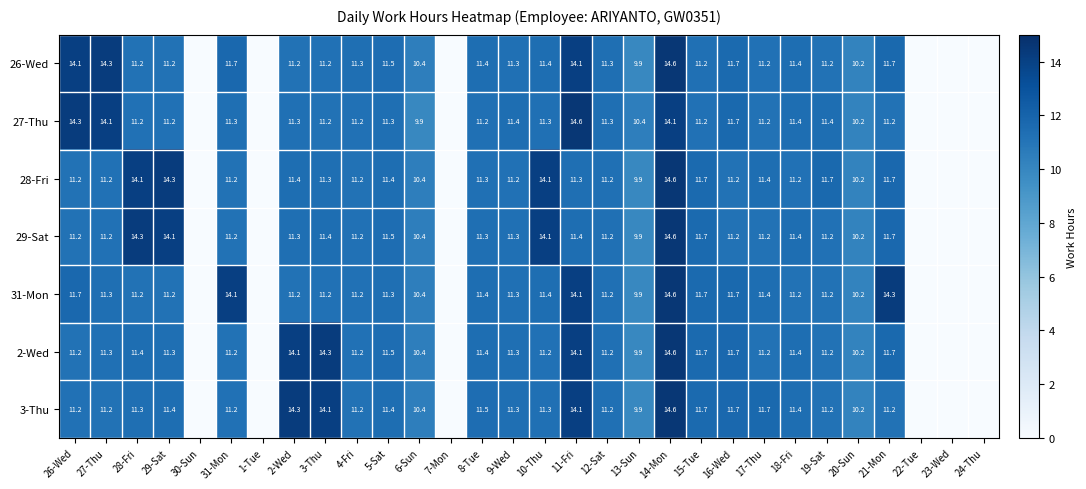

What is the sum of the 3-Thu values at 5-Sat and 21-Mon?

22.6